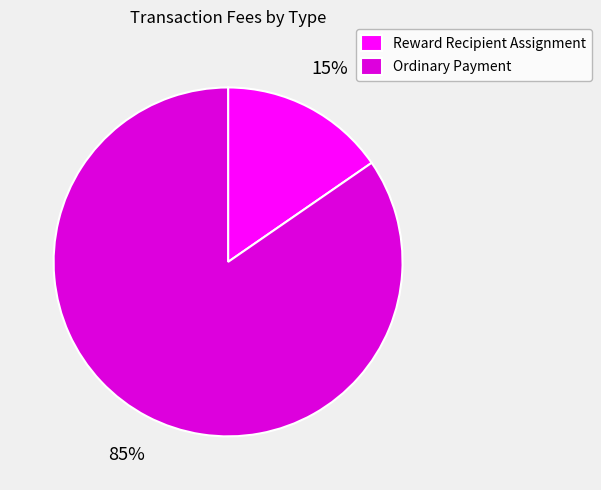

To the nearest percent, what portion does Ordinary Payment represent?

85%